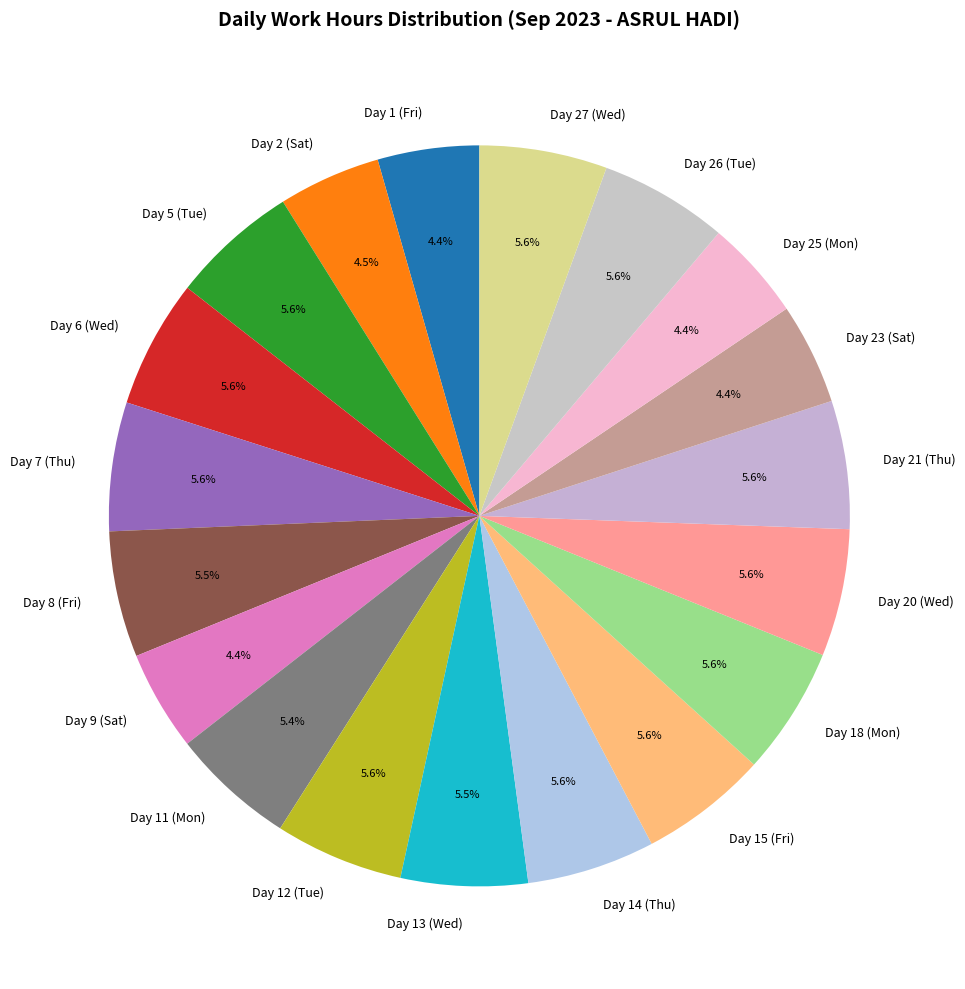

To the nearest percent, what is the average slice percentage?

5%